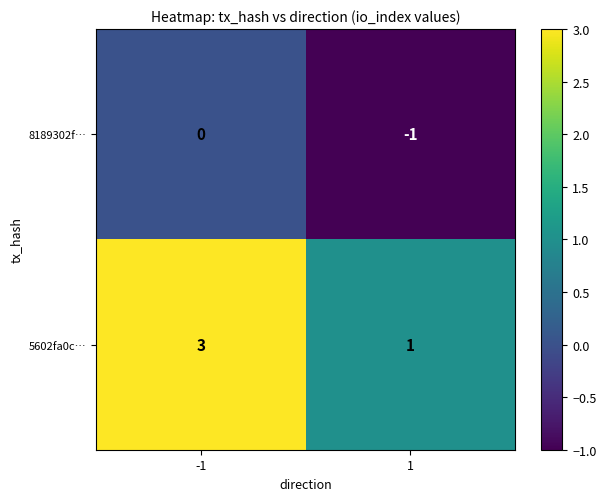

Which series has the widest spread of values?

5602fa0c…